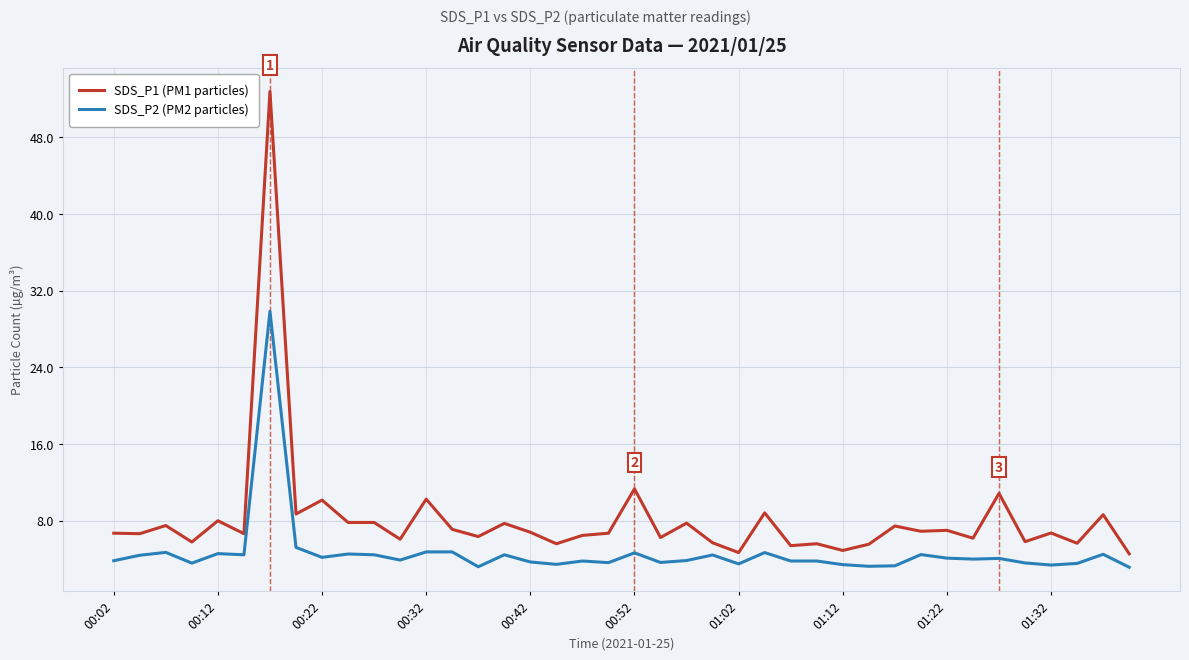

True or false: SDS_P1 (PM1 particles) and SDS_P2 (PM2 particles) cross at least once.

False